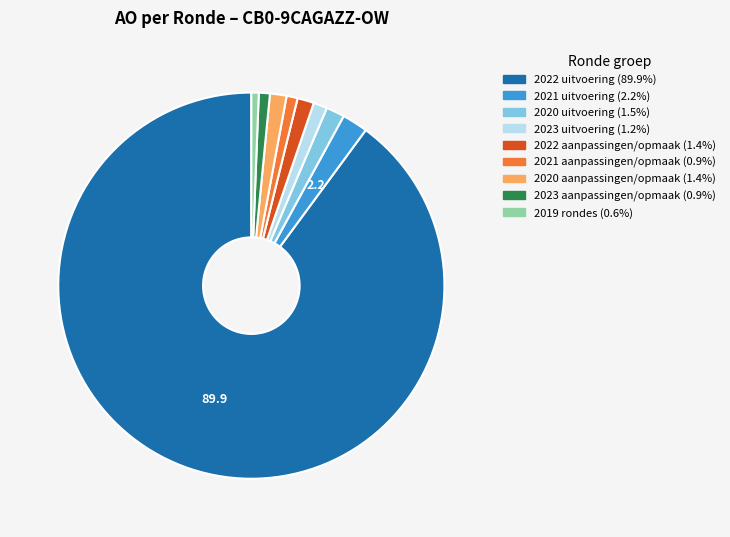

Is there a majority slice in this chart?

Yes